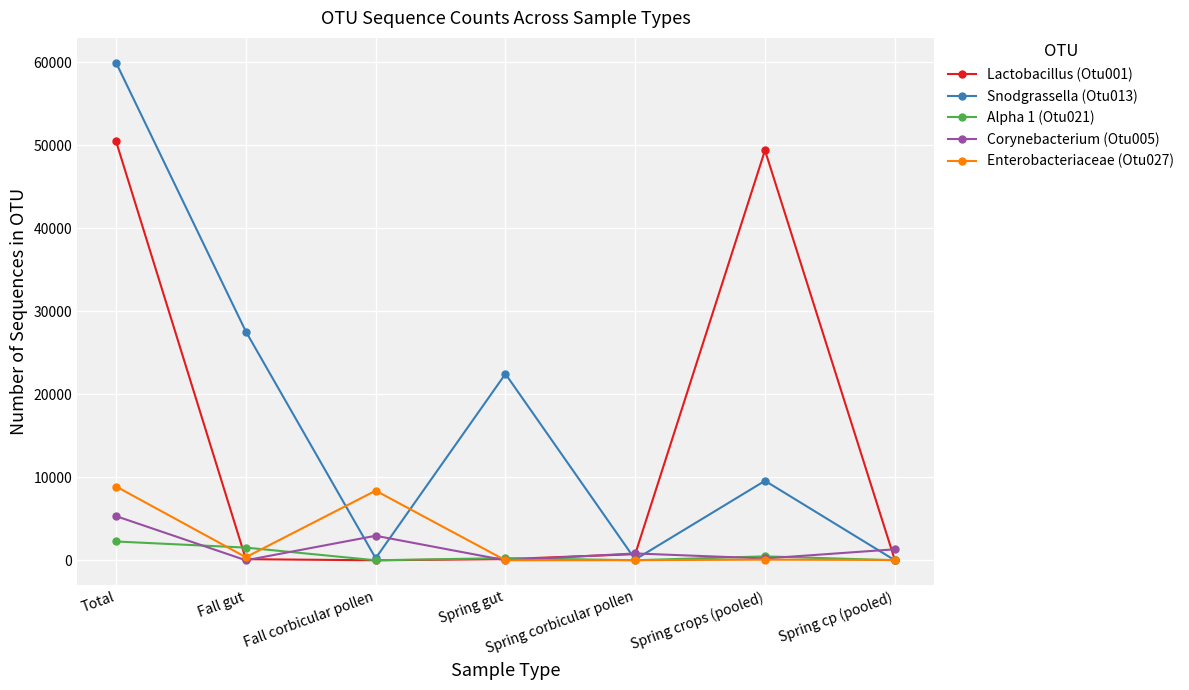

How many categories are shown in the chart?

7